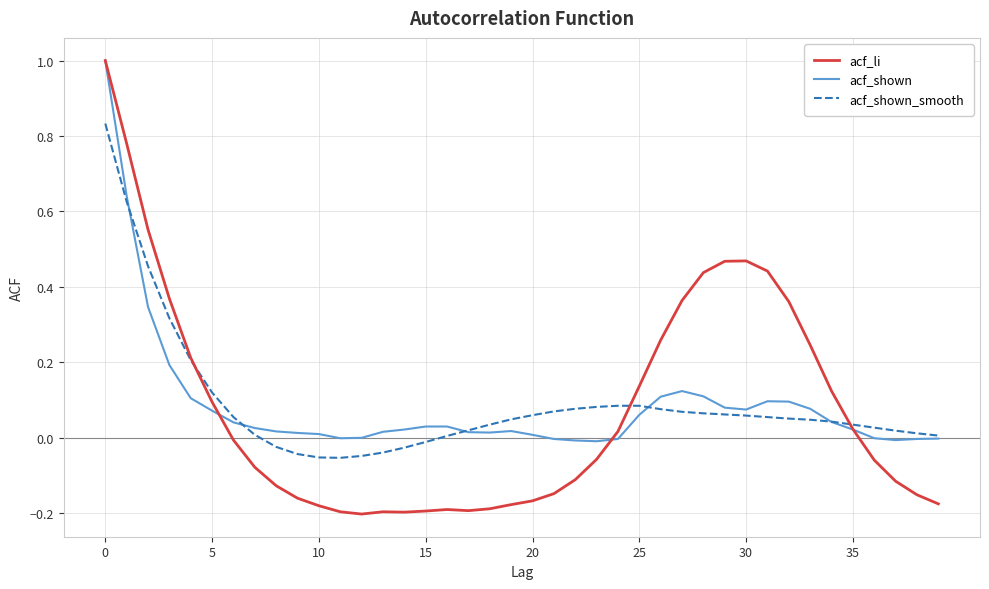

Which series has the widest spread of values?

acf_li